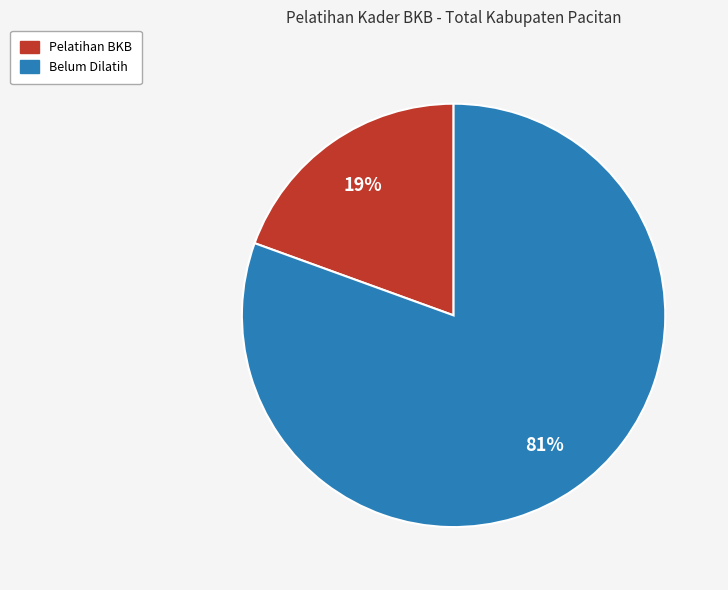

Is there a majority slice in this chart?

Yes